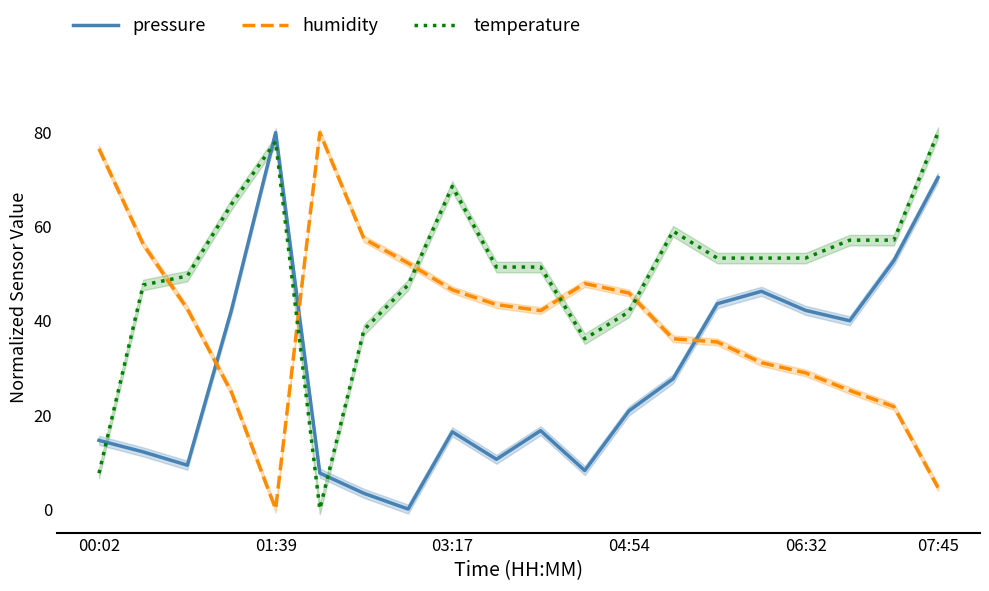

True or false: temperature has more than 0 points higher than both neighbors.

True